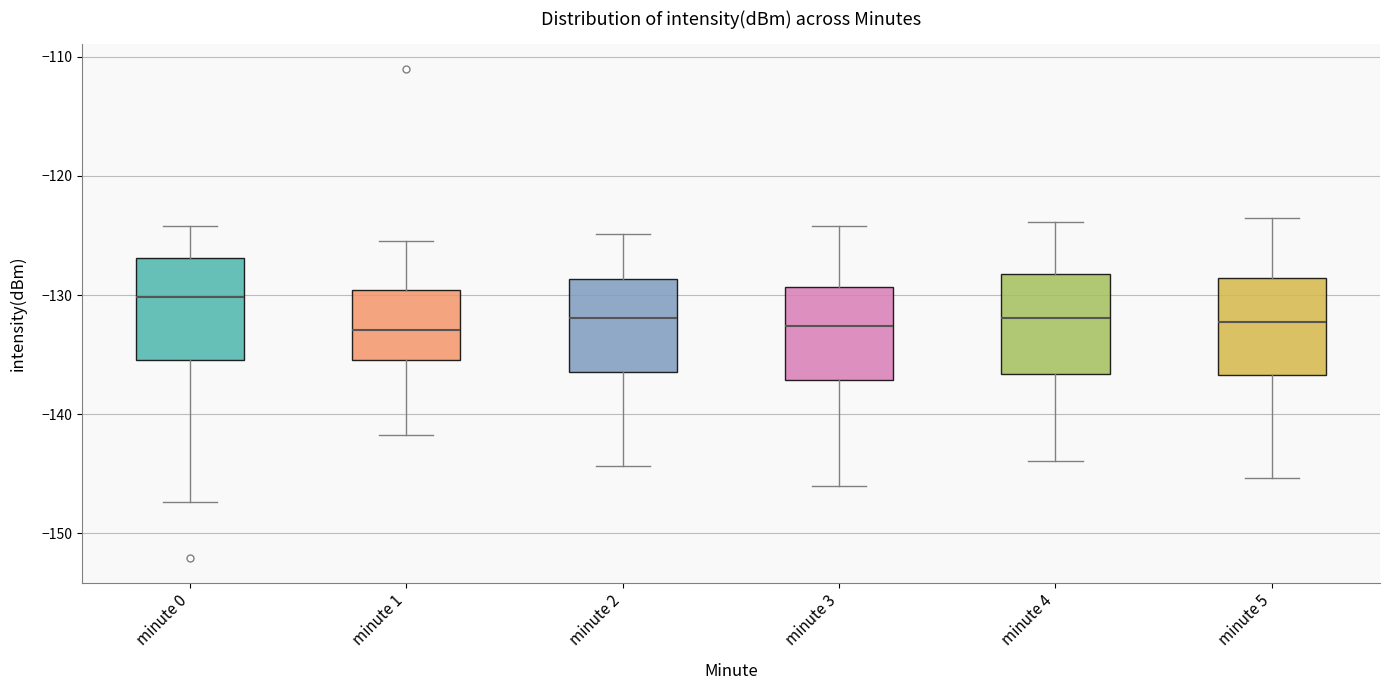

Reading left to right, transcribe this box plot: for each box, give where its median line is, the range the box spans, and where its two whiskers end, as read against the y-axis. The values are not printed on the chart, so give them approximately, as read against the axis.

minute 0: median -130, box -135 to -127, whiskers -147 to -124
minute 1: median -133, box -135 to -130, whiskers -142 to -125
minute 2: median -132, box -136 to -129, whiskers -144 to -125
minute 3: median -133, box -137 to -129, whiskers -146 to -124
minute 4: median -132, box -137 to -128, whiskers -144 to -124
minute 5: median -132, box -137 to -129, whiskers -145 to -124